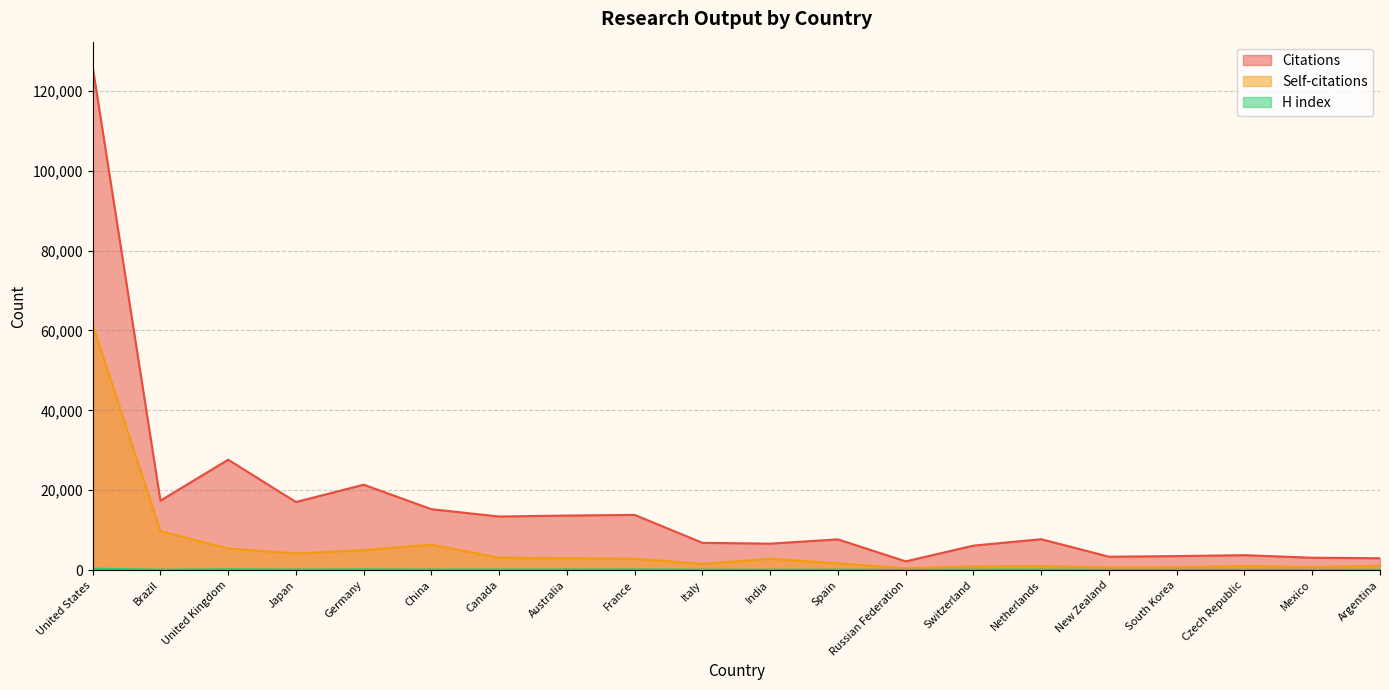

Which series has the largest total across all categories?

Citations